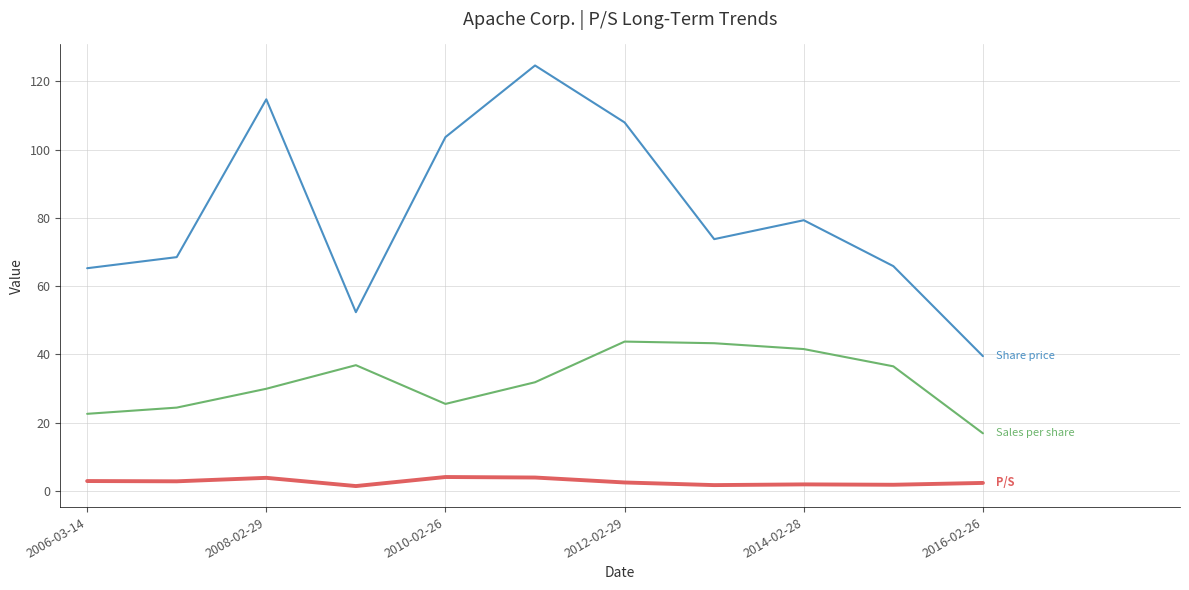

What is the maximum value shown in the chart?

124.6